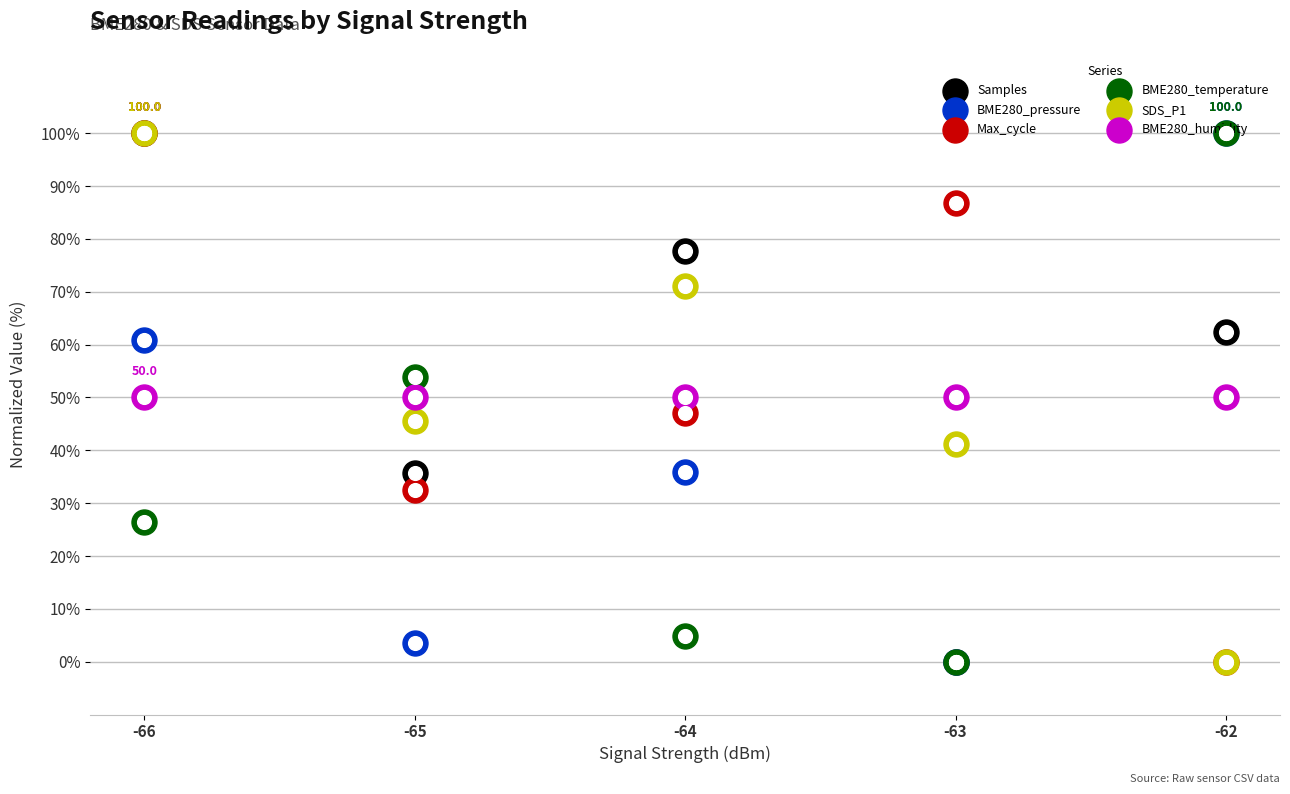

Which series has the largest Y range (max minus min)?

Samples